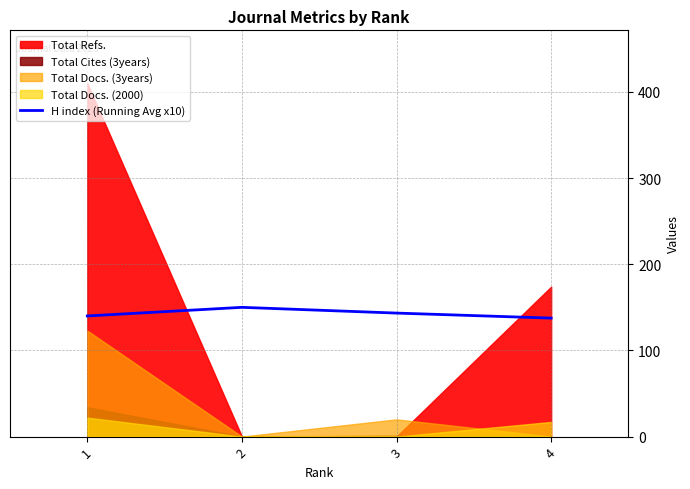

How many data points are less than 143?

2